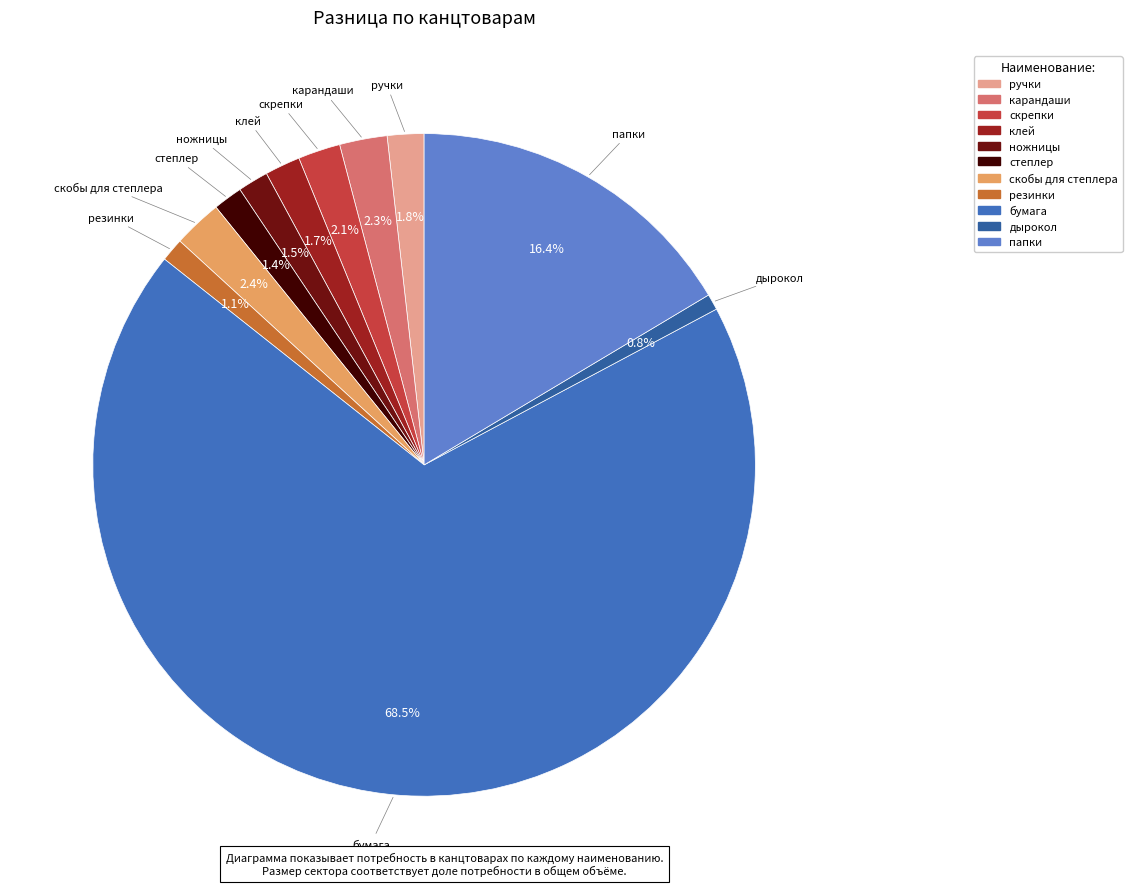

Do ручки and скрепки together represent more than half of the pie?

No